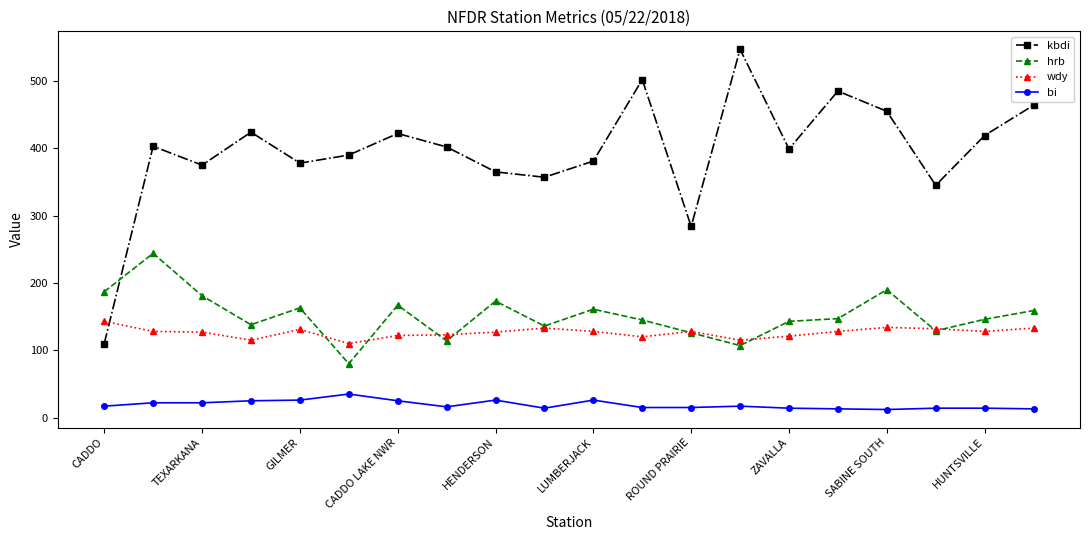

How many distinct data groups are displayed?

4